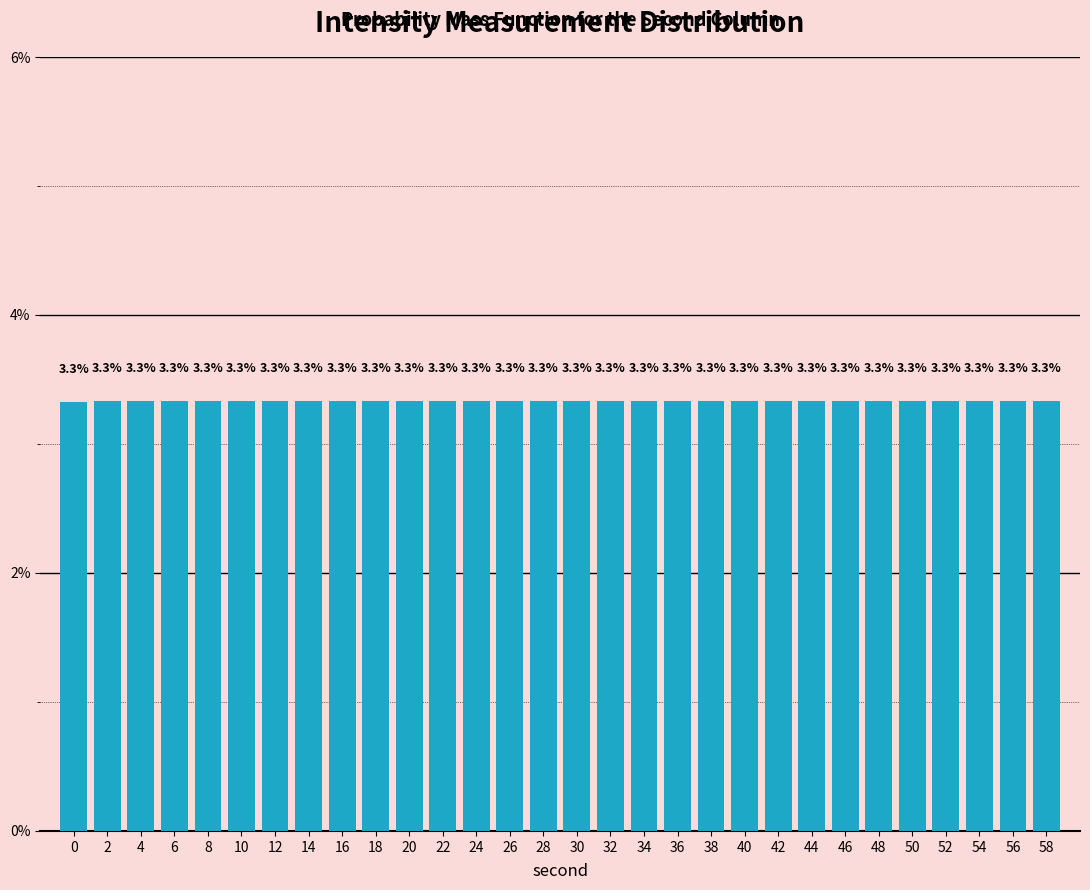

Reading right to left, what are all the values shown in this chart?

3.3	3.3	3.3	3.3	3.3	3.3	3.3	3.3	3.3	3.3	3.3	3.3	3.3	3.3	3.3	3.3	3.3	3.3	3.3	3.3	3.3	3.3	3.3	3.3	3.3	3.3	3.3	3.3	3.3	3.3